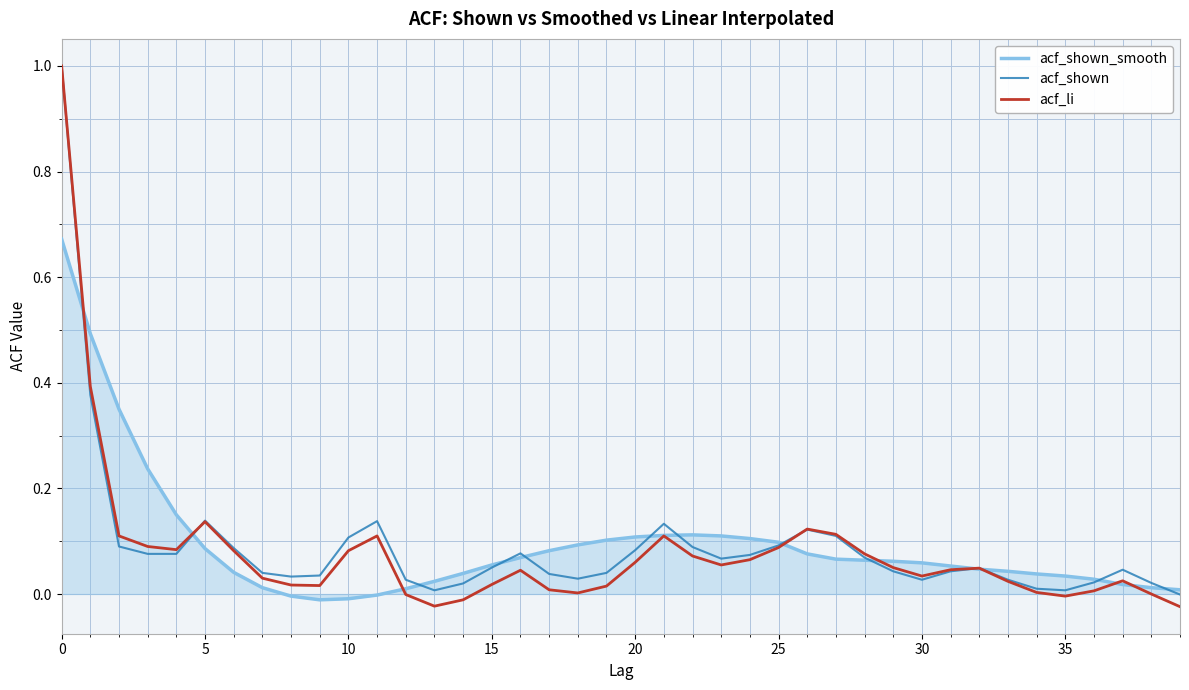

What is the highest value of the acf_li series?

1.0